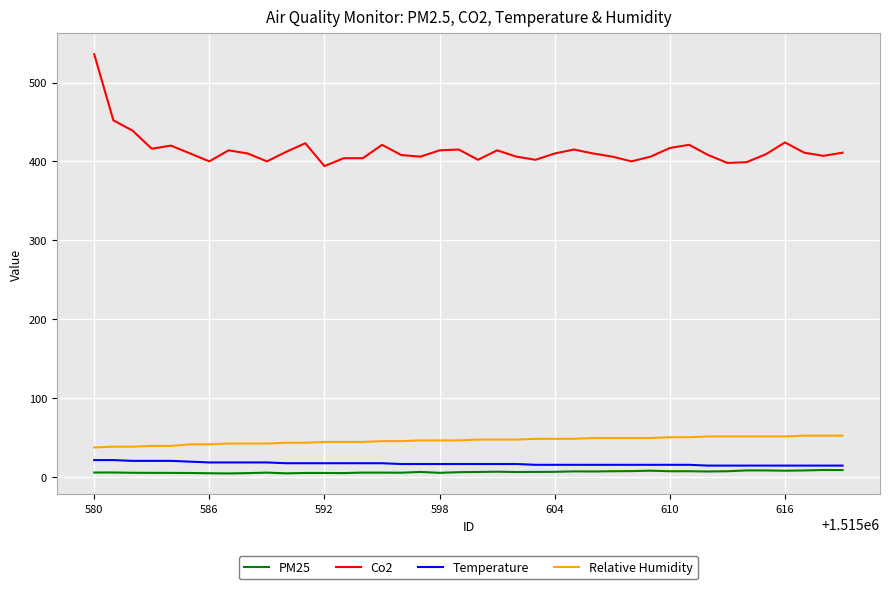

Which series has the widest spread of values?

Co2